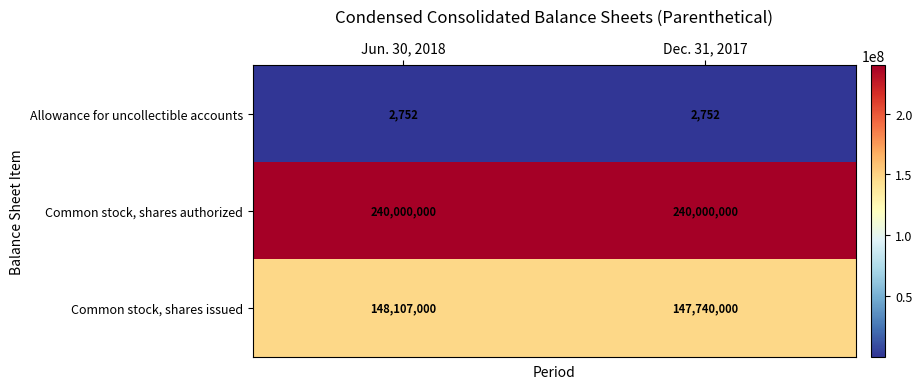

Reading left to right, what are all the values shown in this chart?

Allowance for uncollectible accounts: Jun. 30, 2018=2752	Dec. 31, 2017=2752
Common stock, shares authorized: Jun. 30, 2018=240000000	Dec. 31, 2017=240000000
Common stock, shares issued: Jun. 30, 2018=148107000	Dec. 31, 2017=147740000